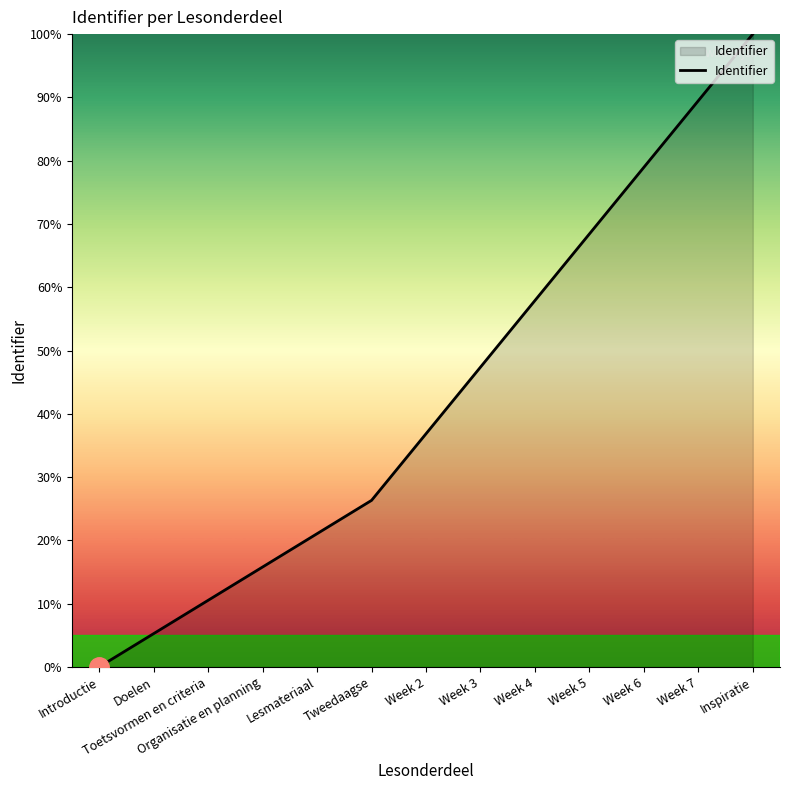

Which has a higher value, Week 4 or Week 3?

Week 4